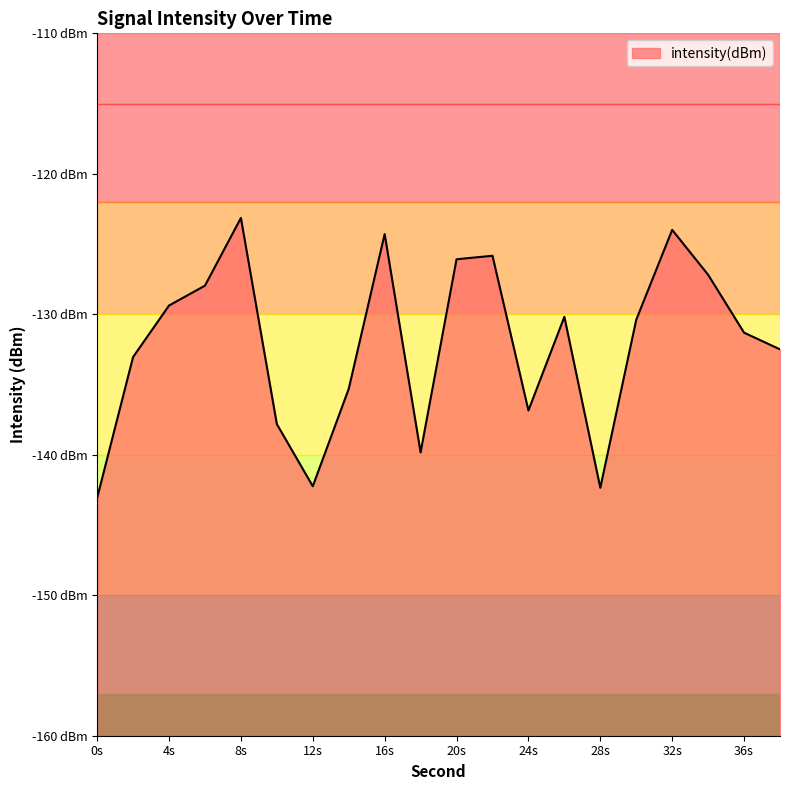

Rank the categories by value from lowest to highest.

0, 28, 12, 18, 10, 24, 14, 2, 38, 36, 30, 26, 4, 6, 34, 20, 22, 16, 32, 8